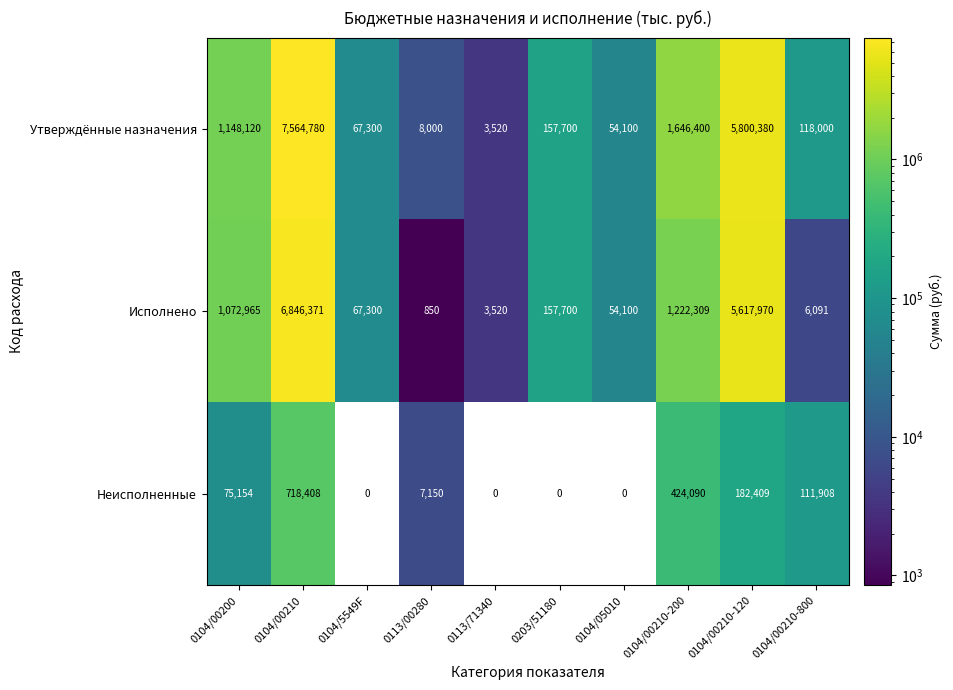

Rank the categories by Утверждённые назначения value from highest to lowest.

0104/00210, 0104/00210-120, 0104/00210-200, 0104/00200, 0203/51180, 0104/00210-800, 0104/5549F, 0104/05010, 0113/00280, 0113/71340